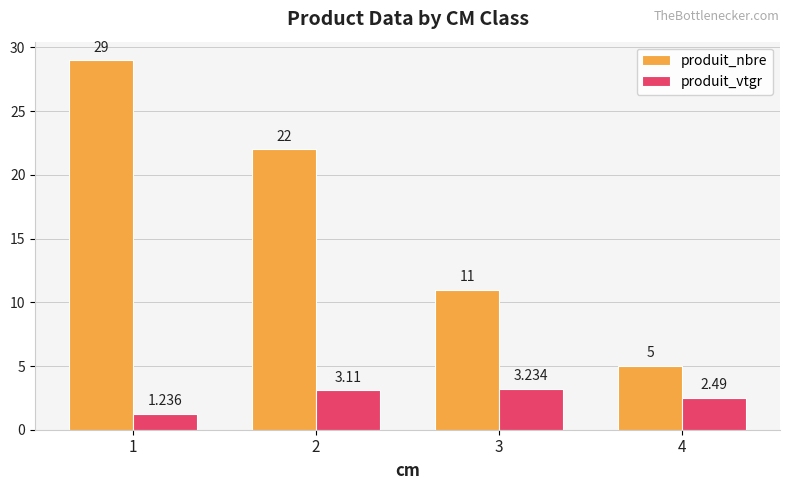

What is the difference between the maximum and minimum values in the produit_vtgr series?

2.0